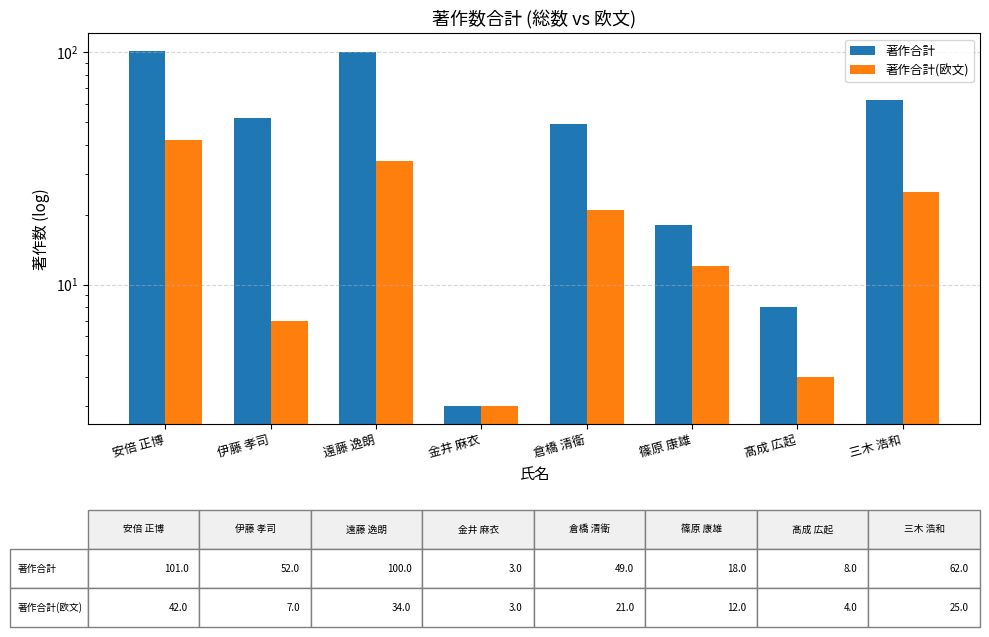

At how many categories does at least one series exceed 43?

5